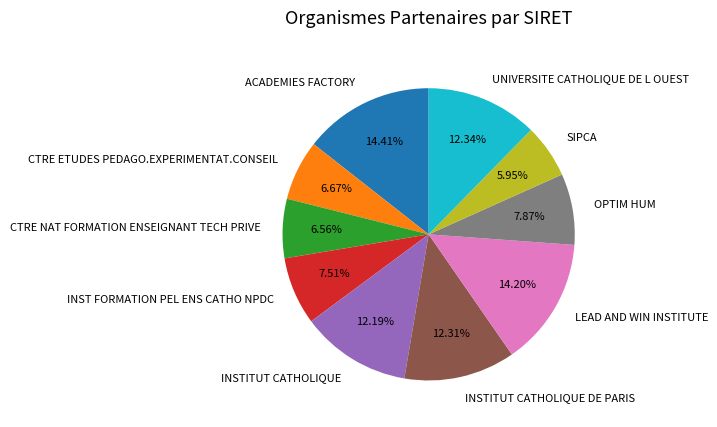

To the nearest percent, what portion does CTRE NAT FORMATION ENSEIGNANT TECH PRIVE represent?

7%